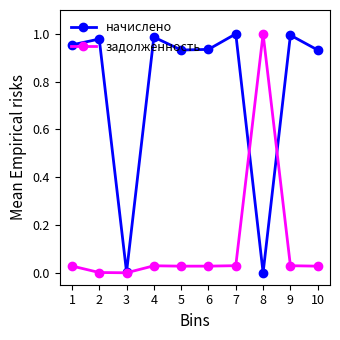

What is the difference between the начислено values at 5 and 7?

0.1